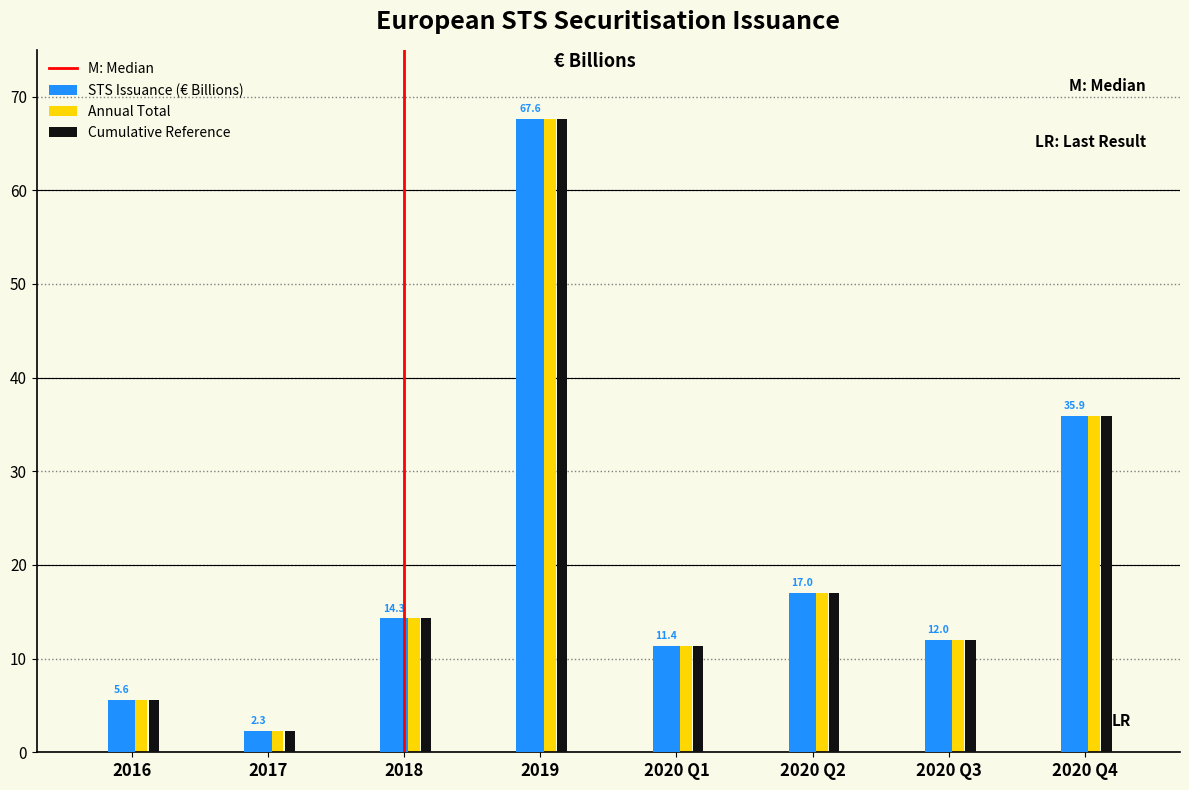

Reading left to right, list all the values displayed in this chart.

STS Issuance (€ Billions): 2016=5.6	2017=2.3	2018=14.3	2019=67.6	2020 Q1=11.4	2020 Q2=17.0	2020 Q3=12.0	2020 Q4=35.9
Annual Total: 2016=5.6	2017=2.3	2018=14.3	2019=67.6	2020 Q1=11.4	2020 Q2=17.0	2020 Q3=12.0	2020 Q4=35.9
Cumulative Reference: 2016=5.6	2017=2.3	2018=14.3	2019=67.6	2020 Q1=11.4	2020 Q2=17.0	2020 Q3=12.0	2020 Q4=35.9